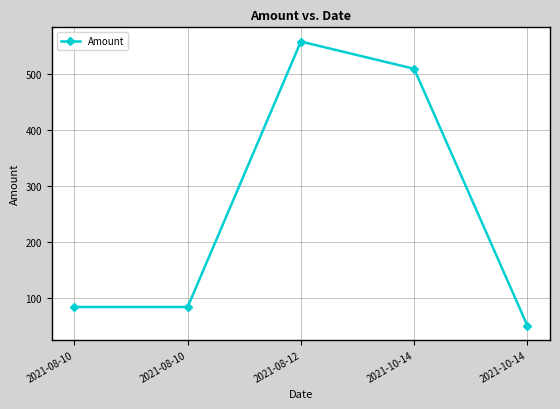

Which has a higher value, 2021-08-10 or 2021-08-12?

2021-08-12